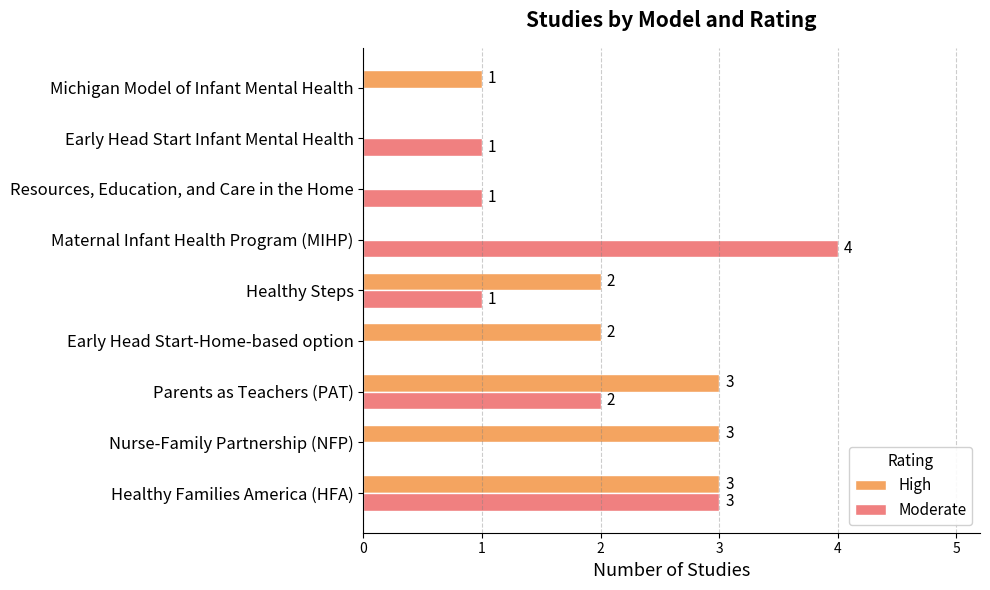

What is the sum of the Moderate values at Michigan Model of Infant Mental Health and Maternal Infant Health Program (MIHP)?

4